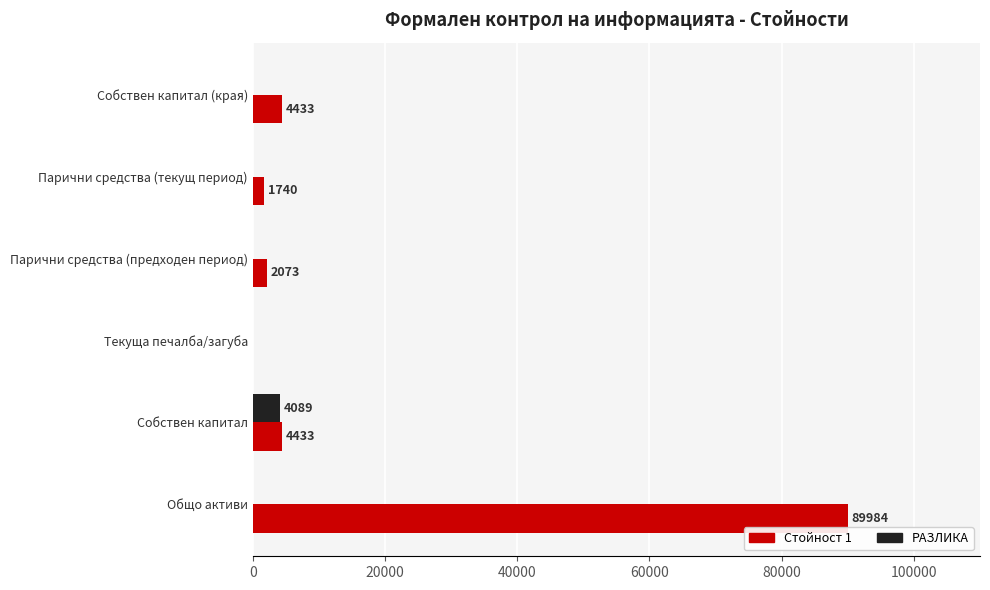

What is the average value of the РАЗЛИКА series?

682